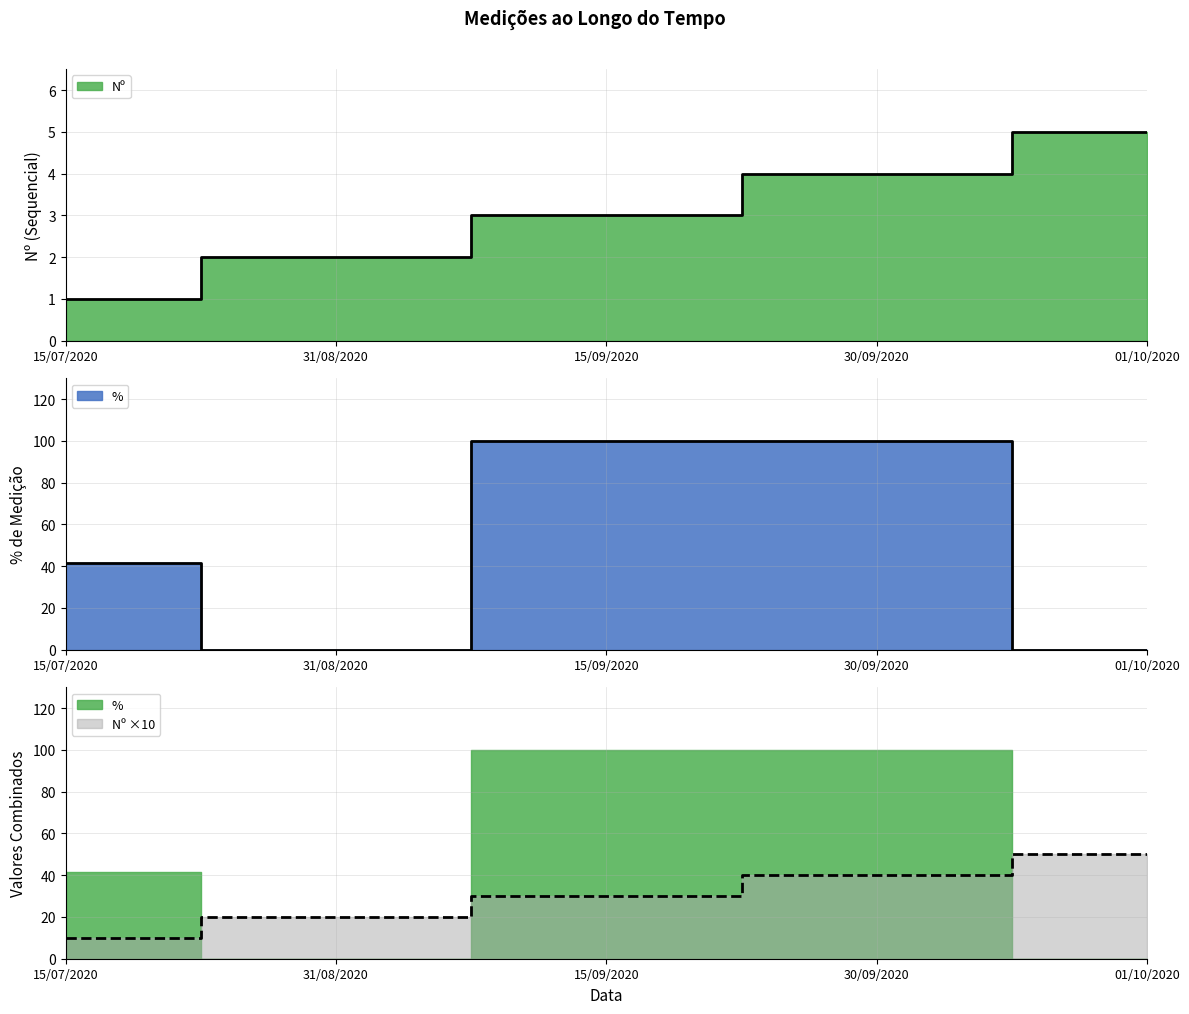

Reading left to right, what are all the values shown in this chart?

Nº: 15/07/2020=1.0	31/08/2020=2.0	15/09/2020=3.0	30/09/2020=4.0	01/10/2020=5.0
%: 15/07/2020=41.5	31/08/2020=0.0	15/09/2020=100.0	30/09/2020=100.0	01/10/2020=0.0